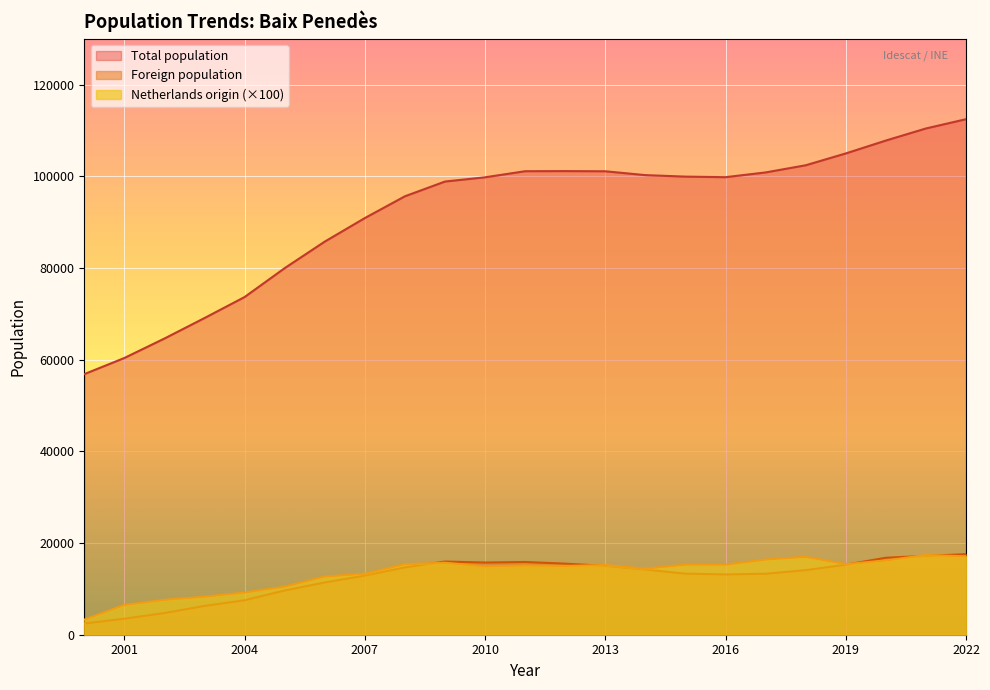

Which category has the lowest value across all series?

2000